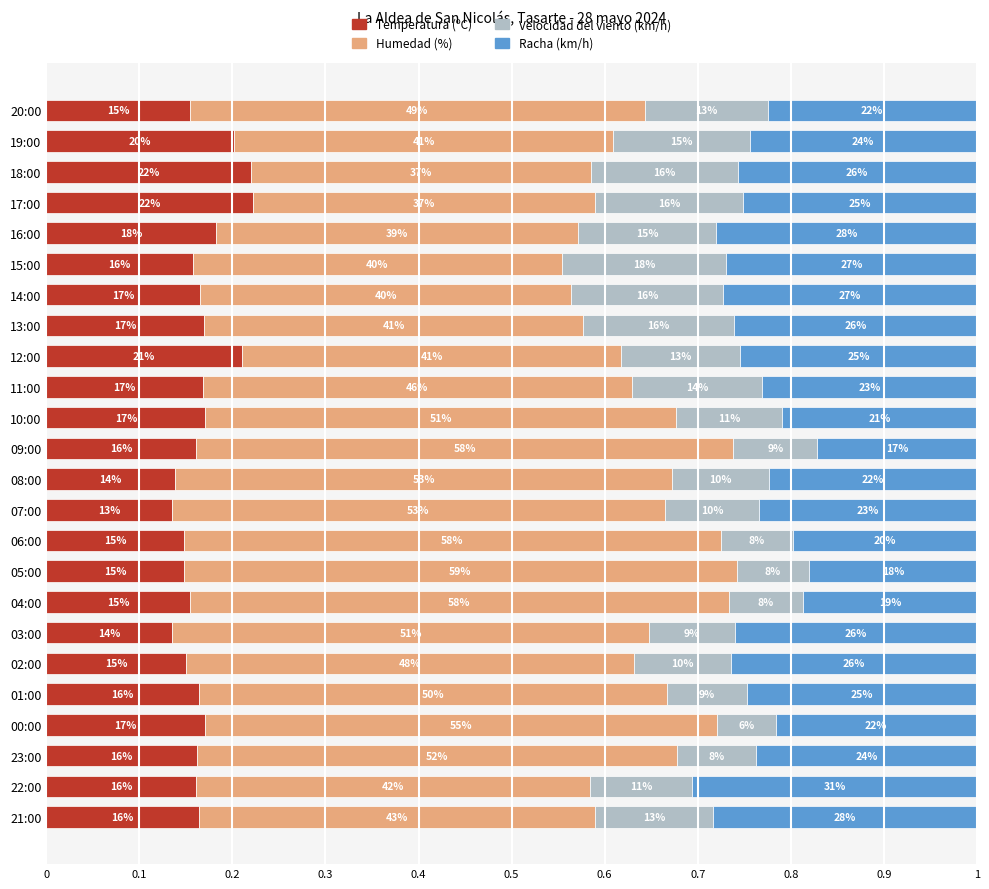

What are all the series names shown in the legend?

Temperatura (ºC), Humedad (%), Velocidad del viento (km/h), Racha (km/h)